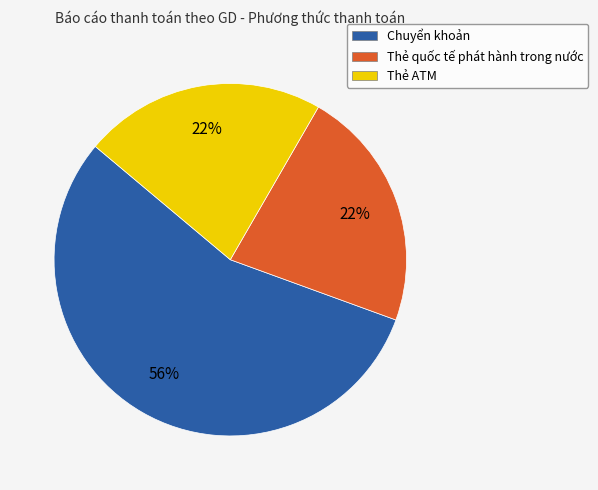

To the nearest percent, what is the average slice percentage?

33%